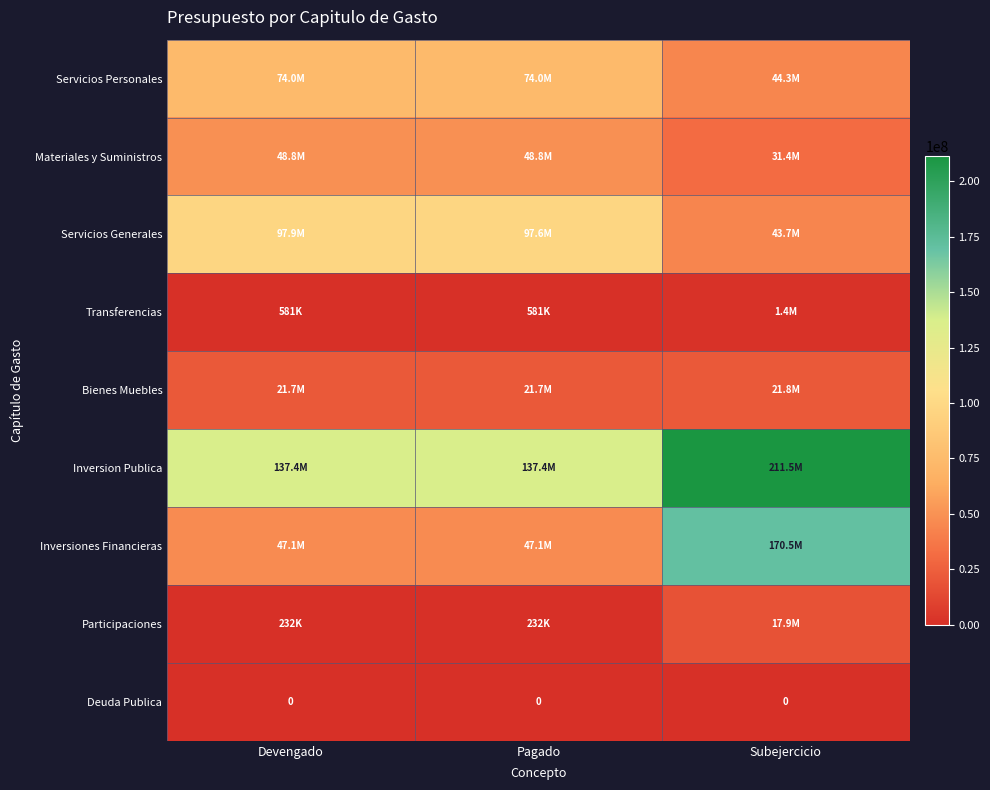

Rank the series by their maximum value, from highest to lowest.

Inversion Publica, Inversiones Financieras, Servicios Generales, Servicios Personales, Materiales y Suministros, Bienes Muebles, Participaciones, Transferencias, Deuda Publica